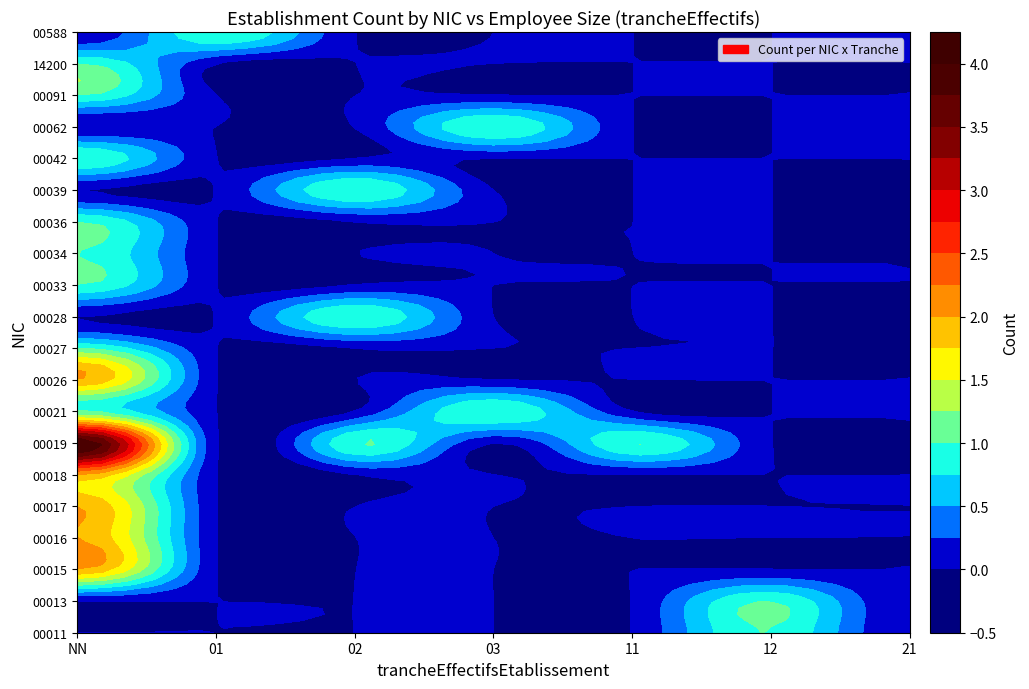

Count the 14200 values in the range 0 to 1.

7